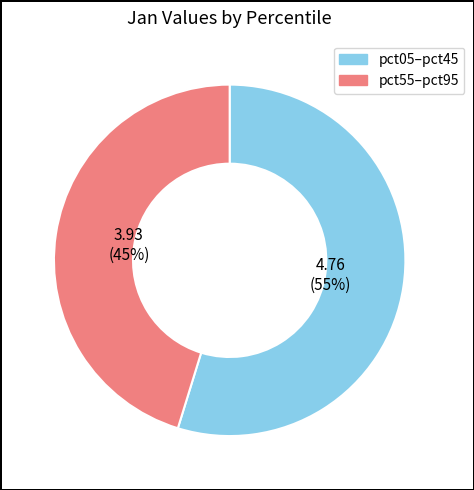

Rank the categories by value from lowest to highest.

pct55–pct95, pct05–pct45